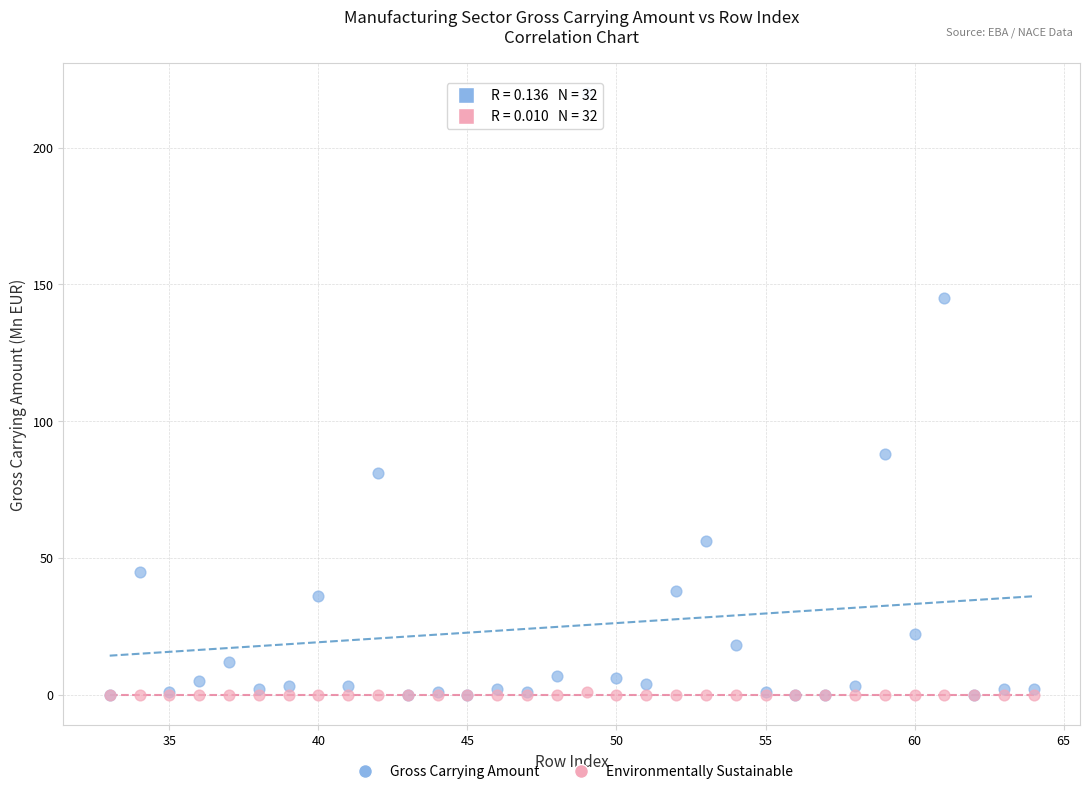

Across all series, what Y value is closest to 110?

88